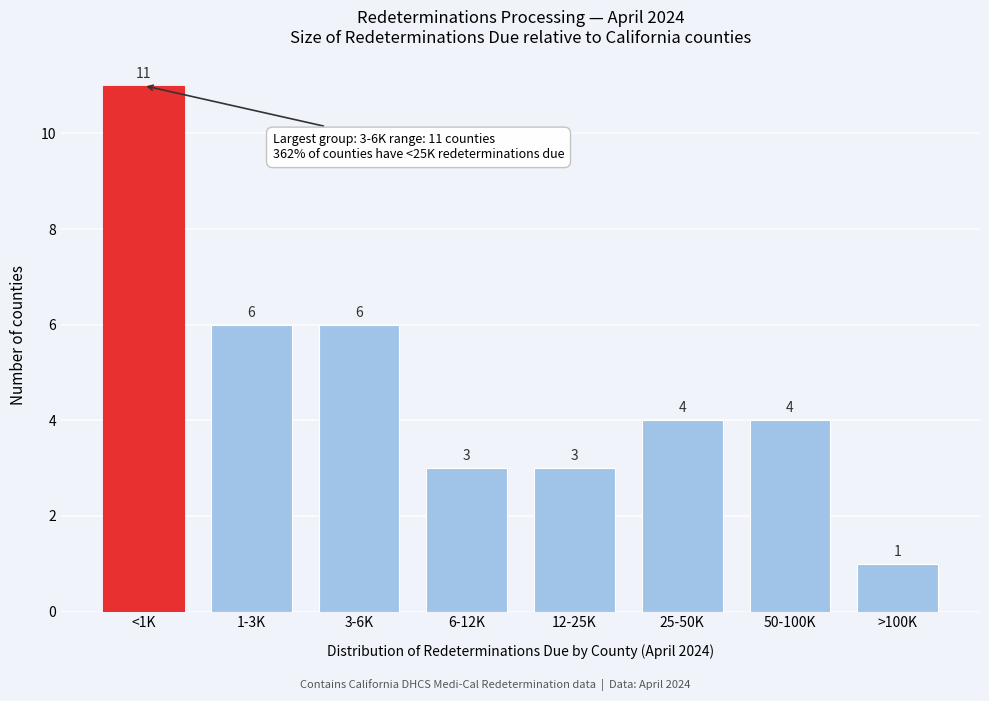

Reading right to left, transcribe all the data shown in this chart.

>100K=1	50-100K=4	25-50K=4	12-25K=3	6-12K=3	3-6K=6	1-3K=6	<1K=11